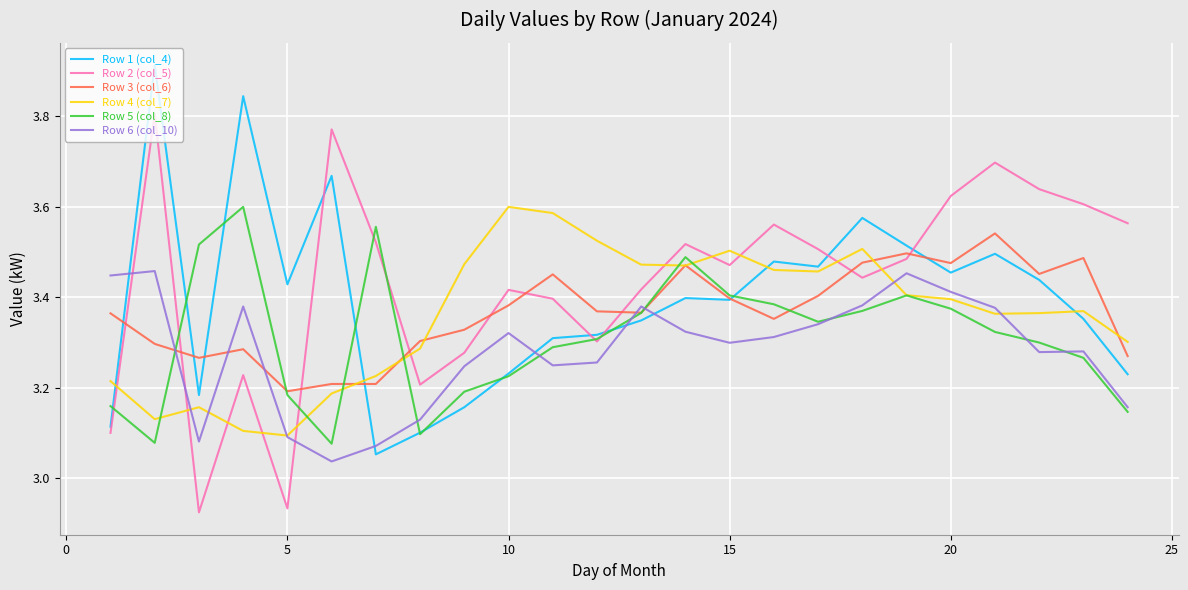

Which series has the widest spread of values?

Row 2 (col_5)